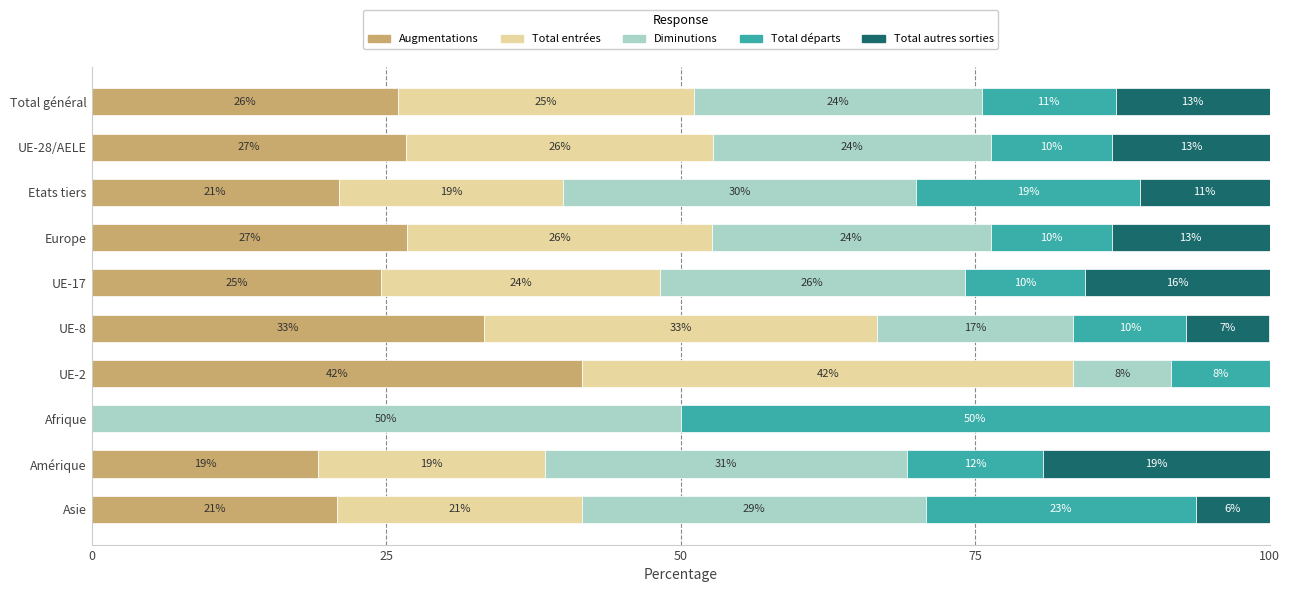

Rank the series by their maximum value, from highest to lowest.

Diminutions, Total départs, Total entrées, Augmentations, Total autres sorties